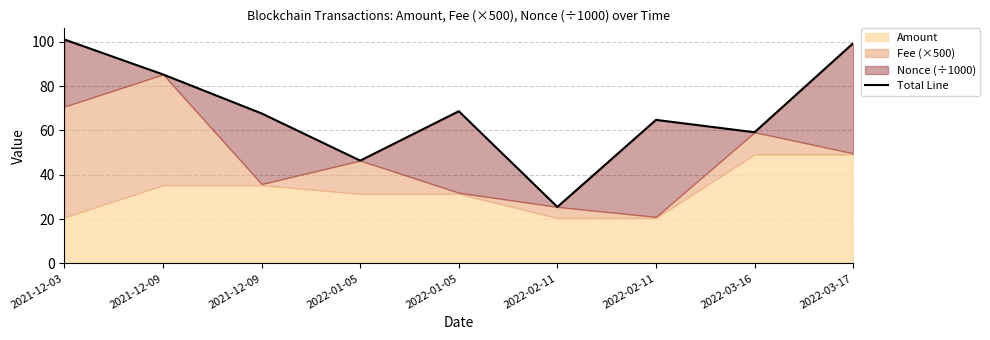

Which has a higher value, 2022-03-16 or 2022-01-05?

2022-01-05